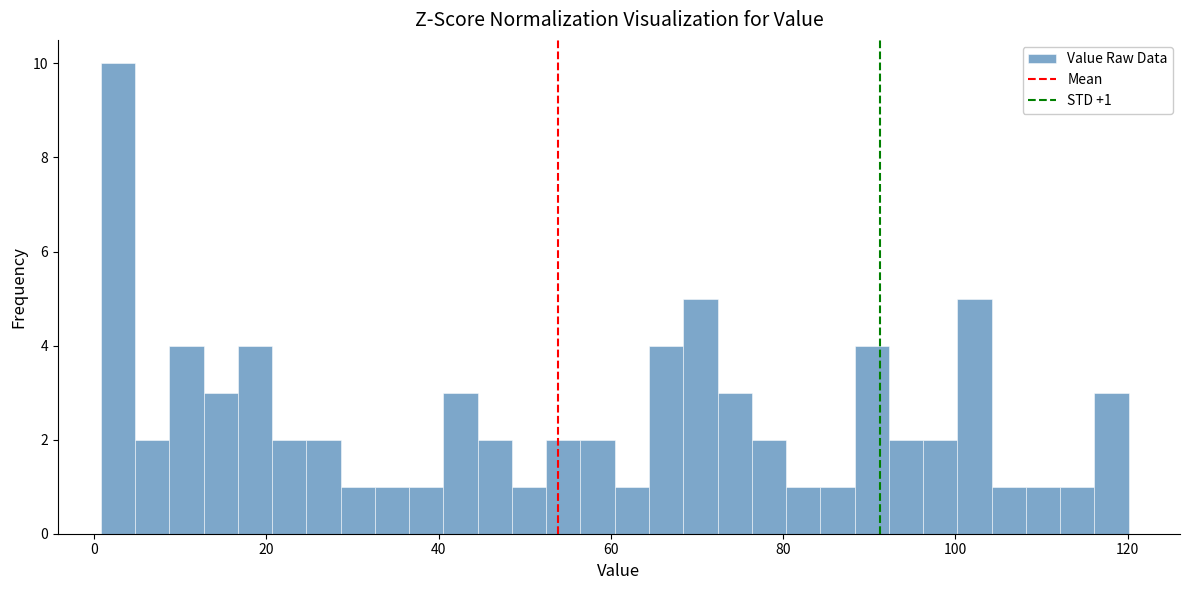

Around what value on the x-axis is the tallest bar? Give the approximate position of its centre, as read against the axis.

2